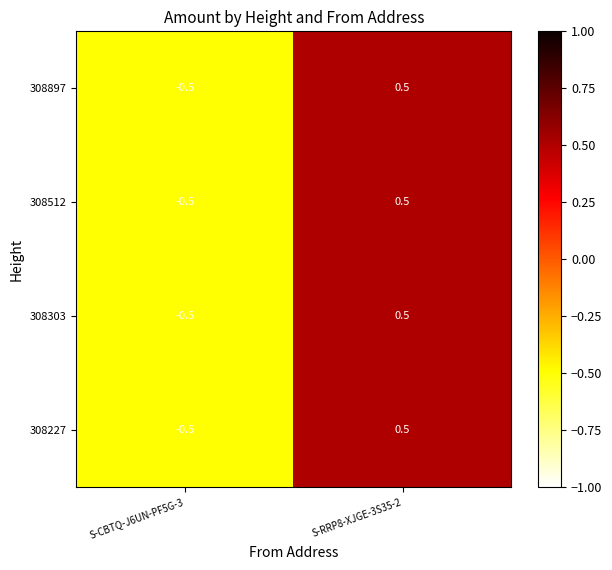

Which label corresponds to the largest value in the chart?

S-RRP8-XJGE-3S35-2